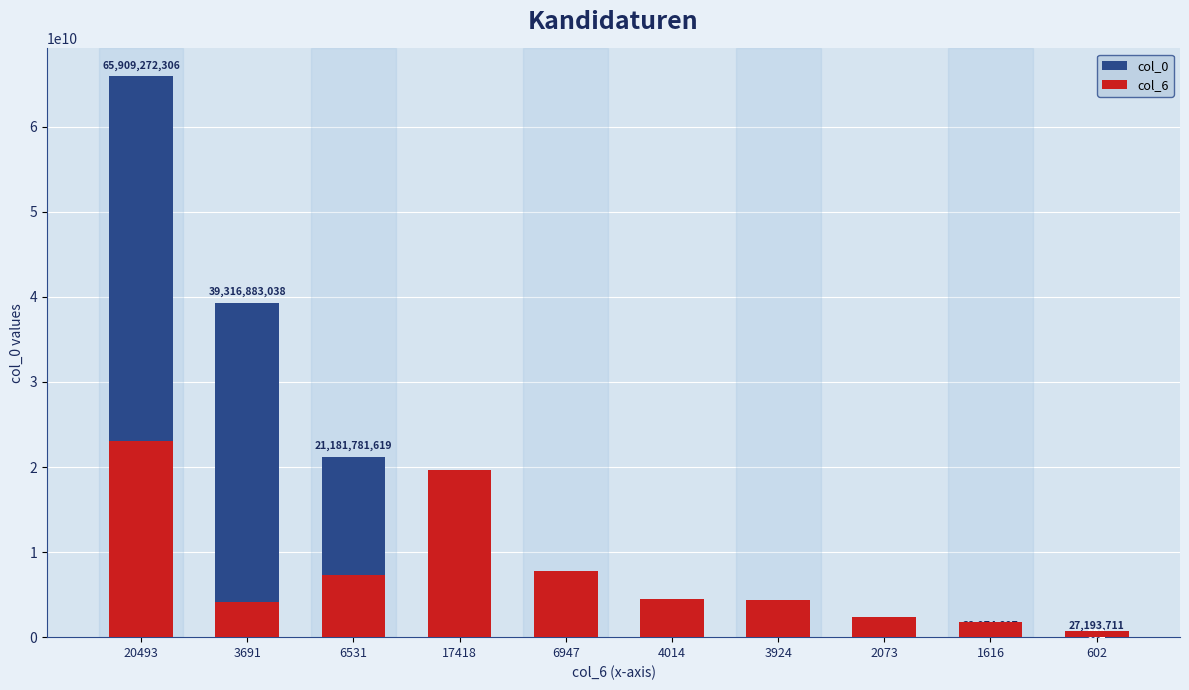

What is the sum of the col_6 values at 3924 and 17418?

24023934579.8